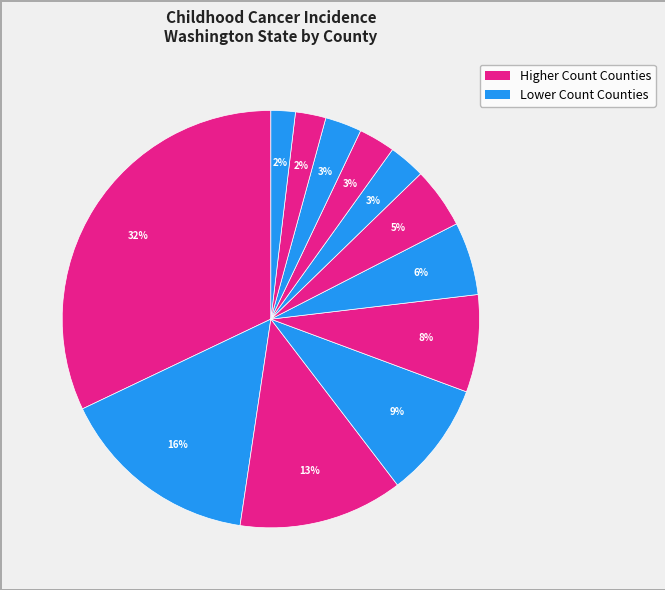

How many slices are in this pie chart?

12